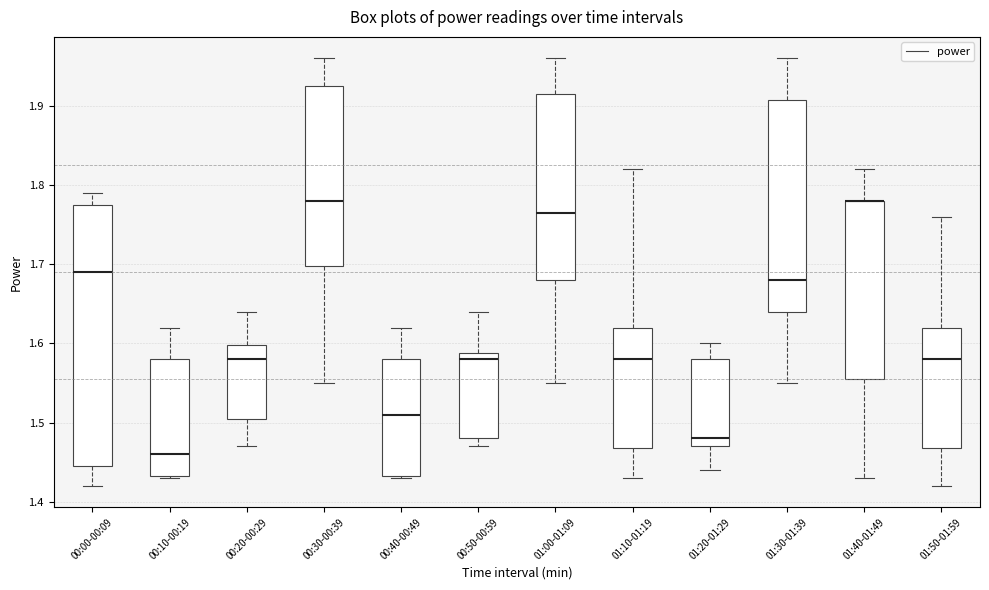

Where does the median line of the box for 00:30-00:39 sit on the y-axis? The values are not printed on the chart, so give them approximately, as read against the axis.

1.78